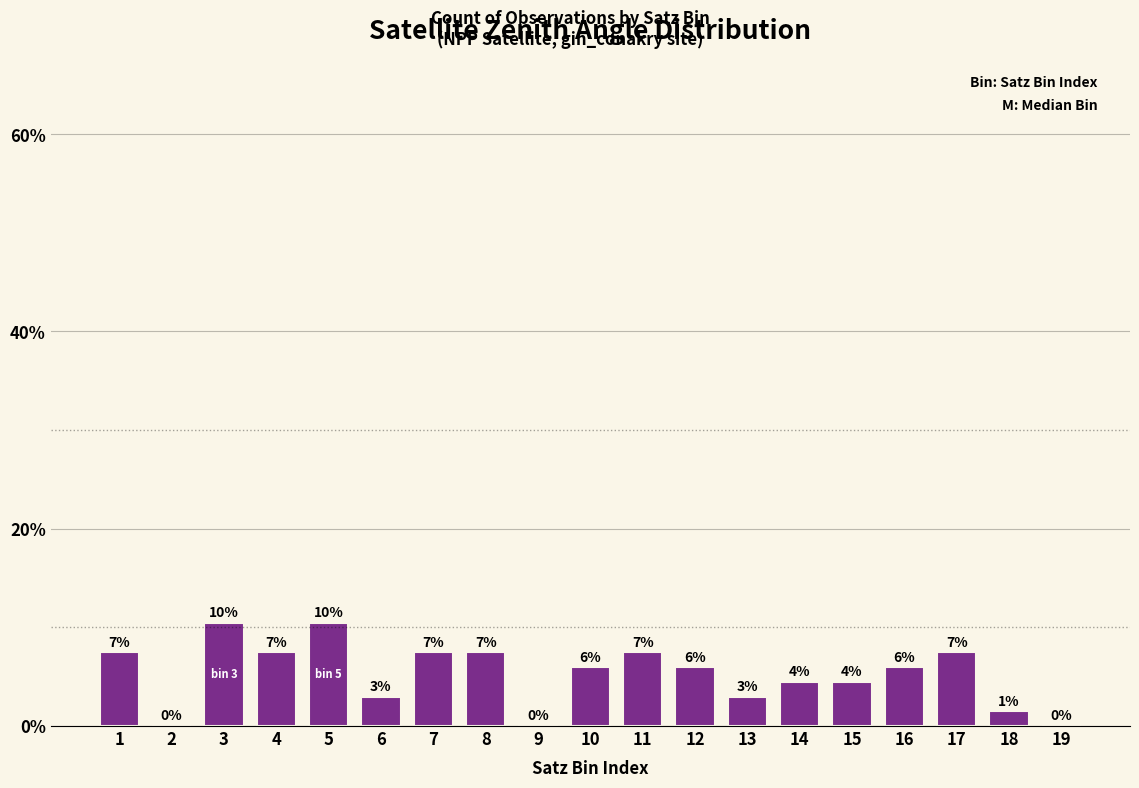

At which label does the data first exceed 5?

1